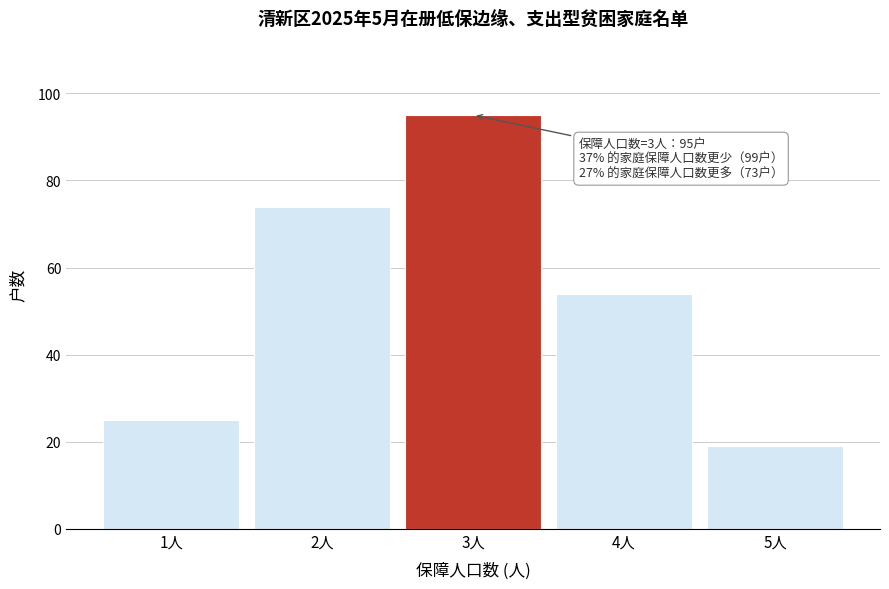

Reading right to left, extract all data points from this chart.

5人=19	4人=54	3人=95	2人=74	1人=25